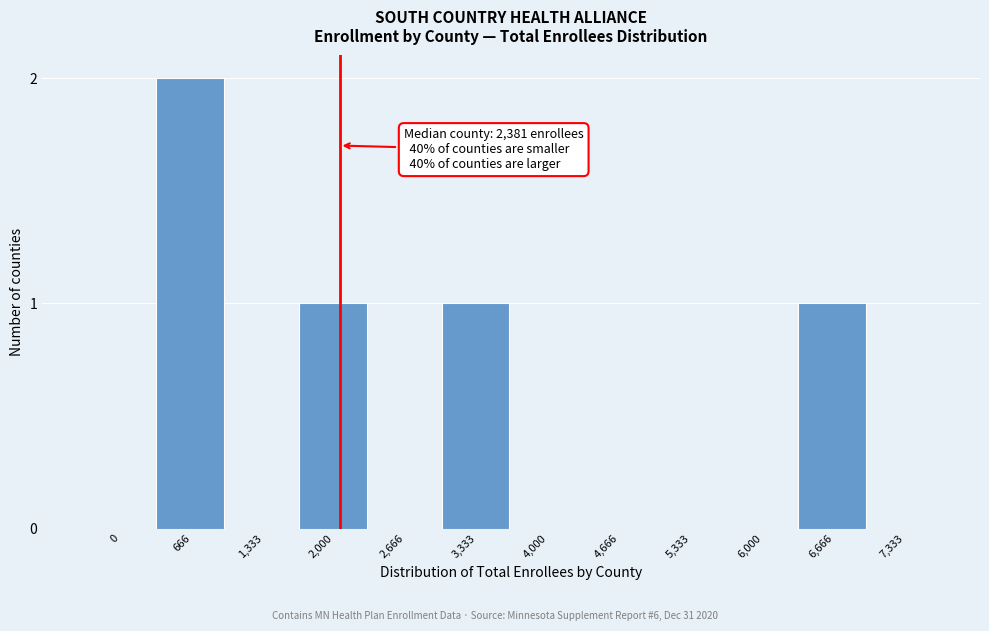

Reading left to right, list all the values displayed in this chart.

0=0	666=2	1,333=0	2,000=1	2,666=0	3,333=1	4,000=0	4,666=0	5,333=0	6,000=0	6,666=1	7,333=0